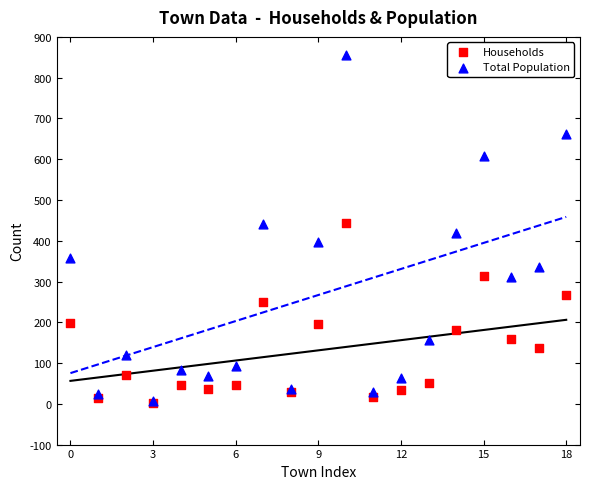

What are all the series names shown in the legend?

Households, Total Population